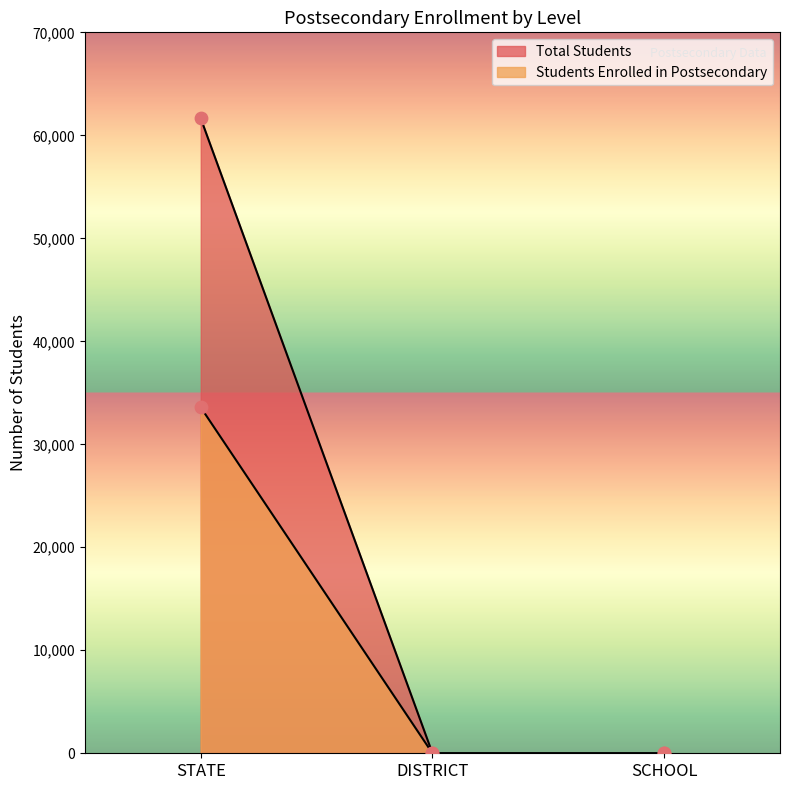

Is the value of Total Students at SCHOOL greater than the value of Students Enrolled in Postsecondary at DISTRICT?

No